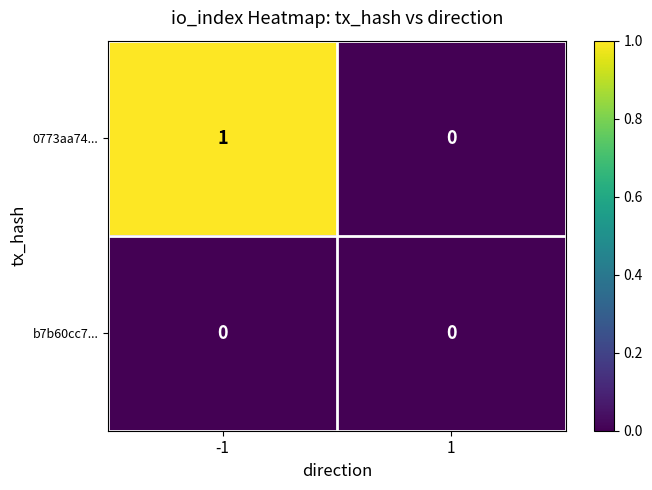

List the series in order of their peak value, highest first.

0773aa74..., b7b60cc7...